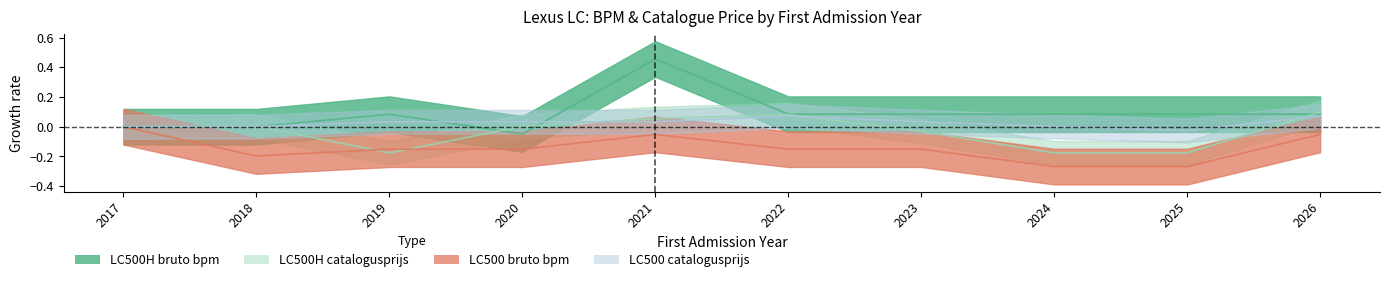

True or false: LC500H_bruto_bpm_mean has more than 0 points higher than both neighbors.

True